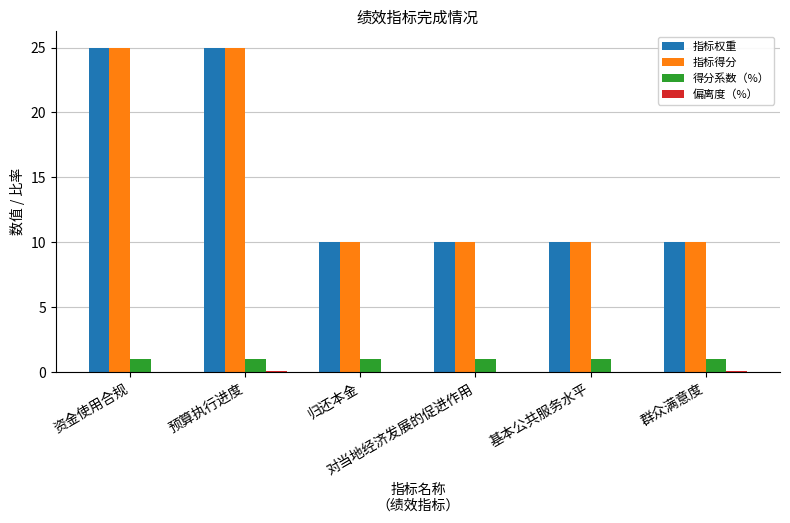

Reading left to right, what are all the values shown in this chart?

指标权重: 25.0	25.0	10.0	10.0	10.0	10.0
指标得分: 25.0	25.0	10.0	10.0	10.0	10.0
得分系数（%）: 1.0	1.0	1.0	1.0	1.0	1.0
偏离度（%）: 0.0	0.1	0.0	0.0	0.0	0.1